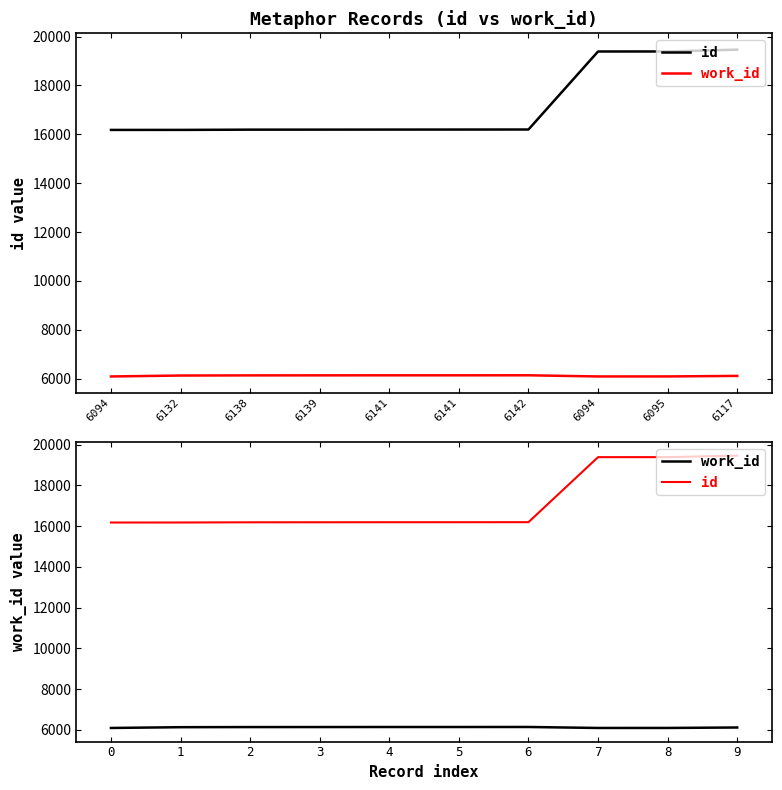

Rank the series at 1 from highest to lowest value.

id, work_id